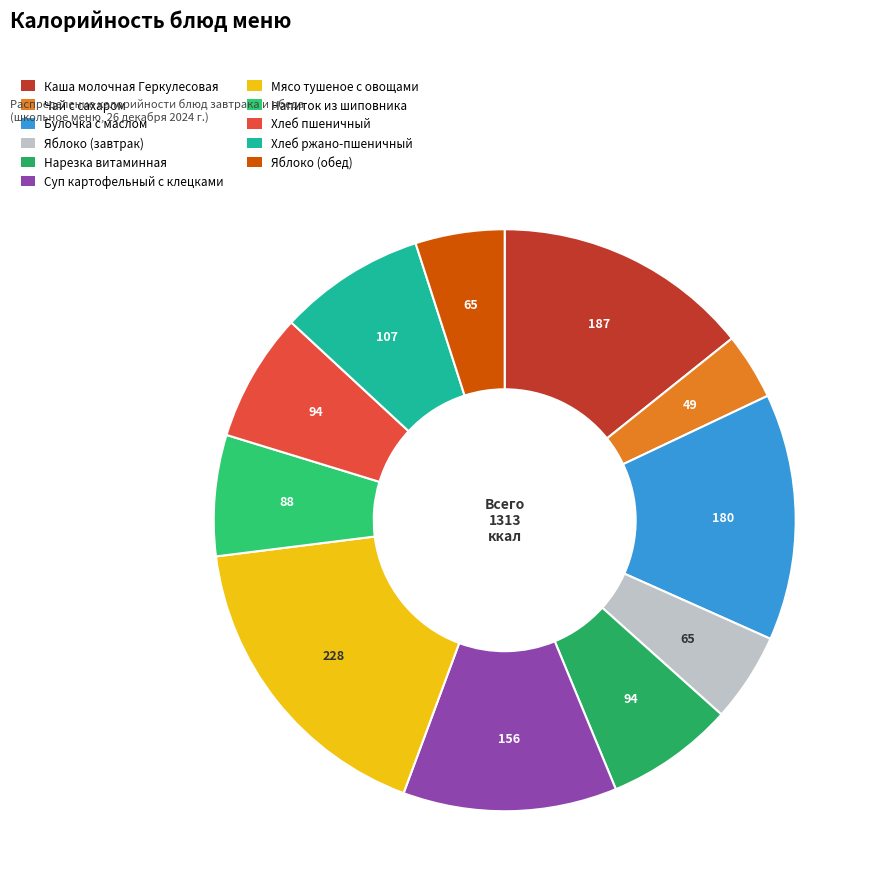

How many slices are in this pie chart?

11